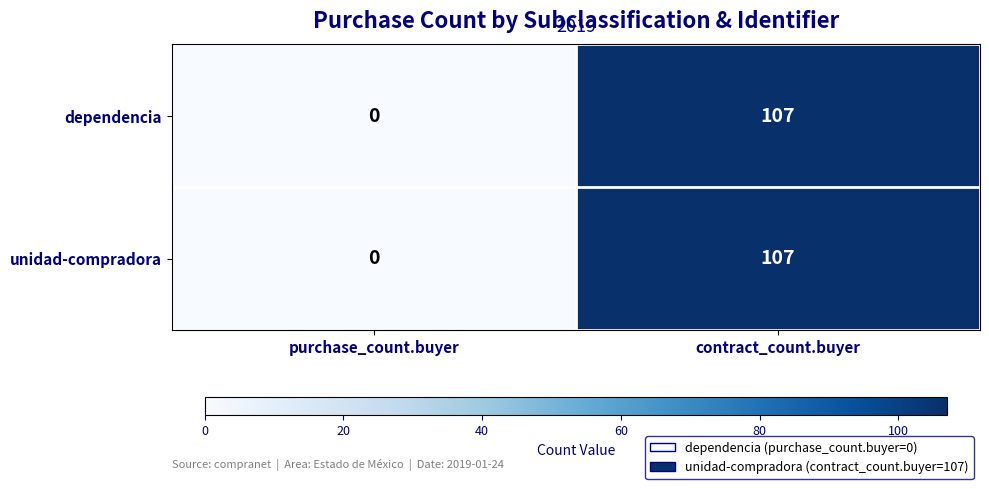

Reading right to left, extract all data points from this chart.

dependencia: contract_count.buyer=107	purchase_count.buyer=0
unidad-compradora: contract_count.buyer=107	purchase_count.buyer=0